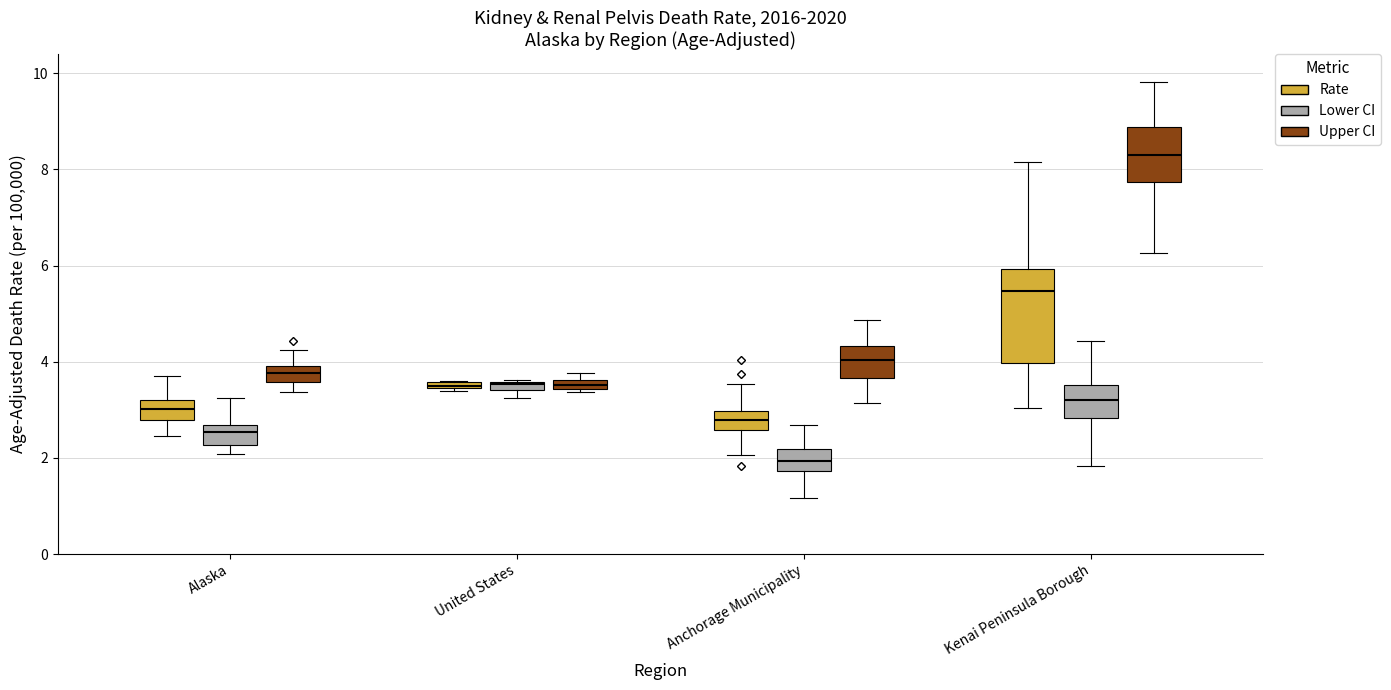

Which box's median line is the lowest?

Anchorage Municipality (Lower CI)